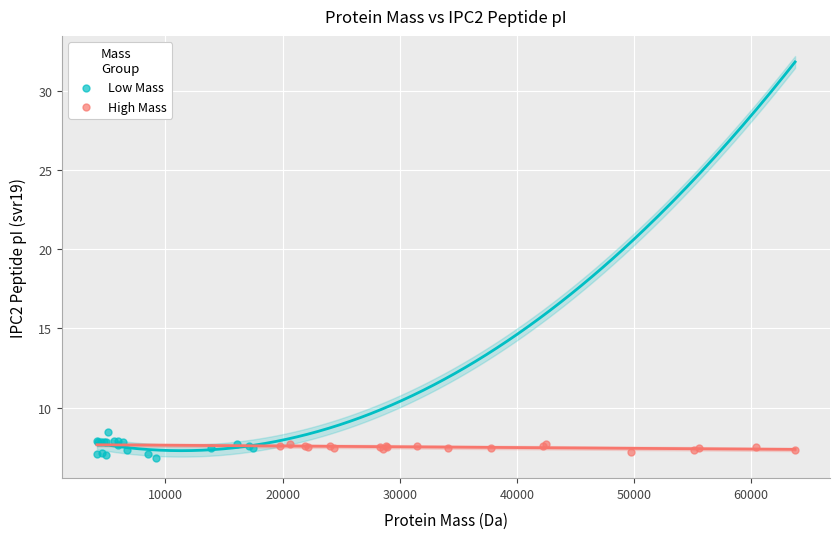

Which series has the widest spread of Y values?

Low Mass